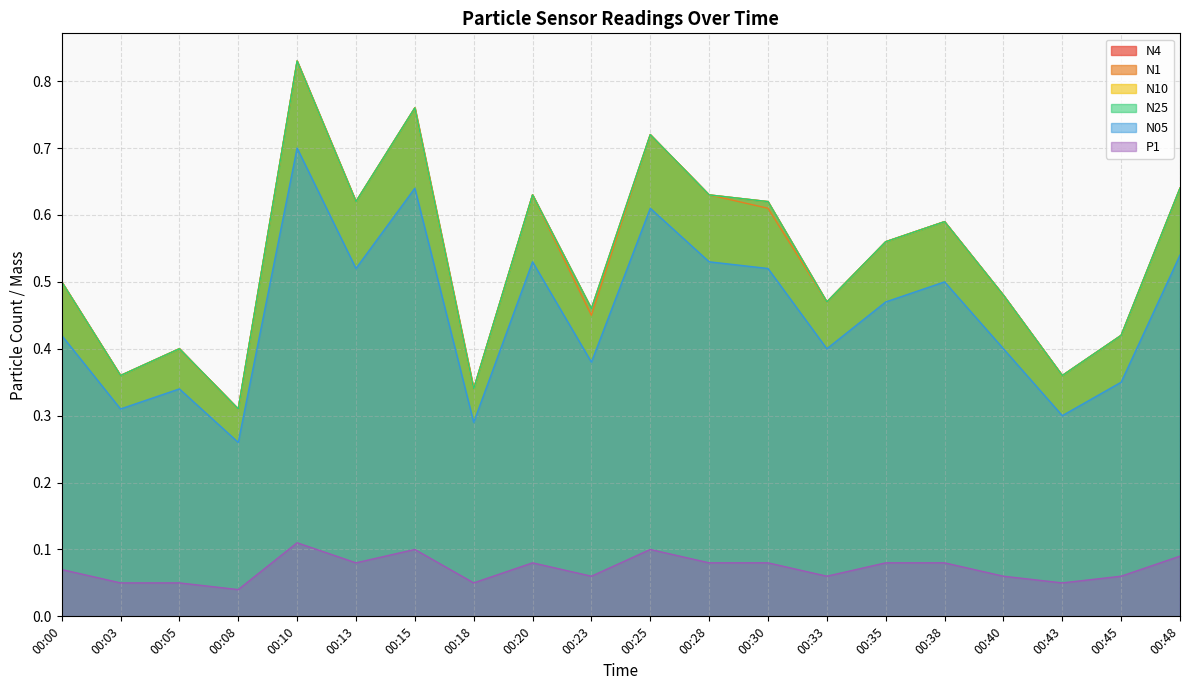

Reading right to left, list all the values displayed in this chart.

N4: 0.6	0.4	0.4	0.5	0.6	0.6	0.5	0.6	0.6	0.7	0.5	0.6	0.3	0.8	0.6	0.8	0.3	0.4	0.4	0.5
N1: 0.6	0.4	0.4	0.5	0.6	0.6	0.5	0.6	0.6	0.7	0.5	0.6	0.3	0.8	0.6	0.8	0.3	0.4	0.4	0.5
N10: 0.6	0.4	0.4	0.5	0.6	0.6	0.5	0.6	0.6	0.7	0.5	0.6	0.3	0.8	0.6	0.8	0.3	0.4	0.4	0.5
N25: 0.6	0.4	0.4	0.5	0.6	0.6	0.5	0.6	0.6	0.7	0.5	0.6	0.3	0.8	0.6	0.8	0.3	0.4	0.4	0.5
N05: 0.5	0.3	0.3	0.4	0.5	0.5	0.4	0.5	0.5	0.6	0.4	0.5	0.3	0.6	0.5	0.7	0.3	0.3	0.3	0.4
P1: 0.1	0.1	0.1	0.1	0.1	0.1	0.1	0.1	0.1	0.1	0.1	0.1	0.1	0.1	0.1	0.1	0.0	0.1	0.1	0.1